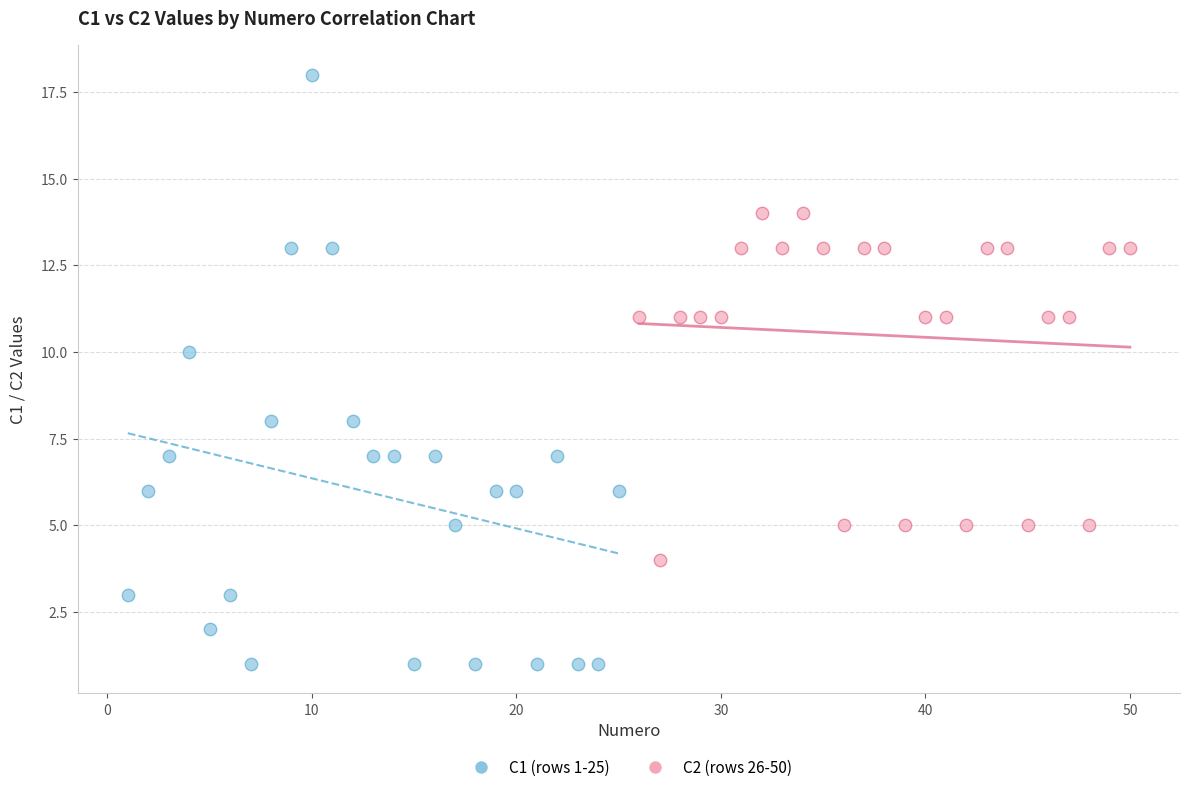

Which series contains the highest Y value?

C1 (rows 1-25)